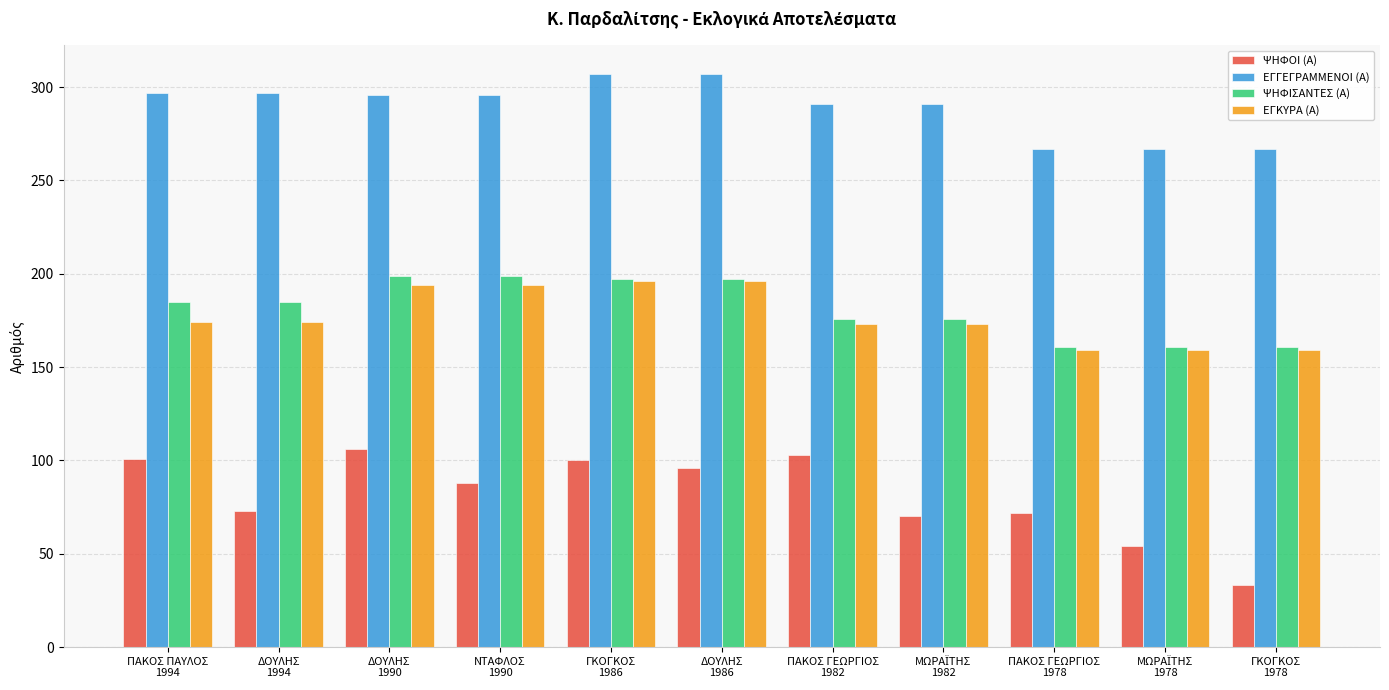

Which series has the largest total across all categories?

ΕΓΓΕΓΡΑΜΜΕΝΟΙ (Α)